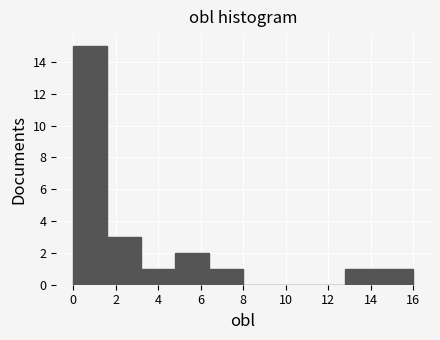

Which range on the x-axis has the tallest bar?

0.0 to 1.6